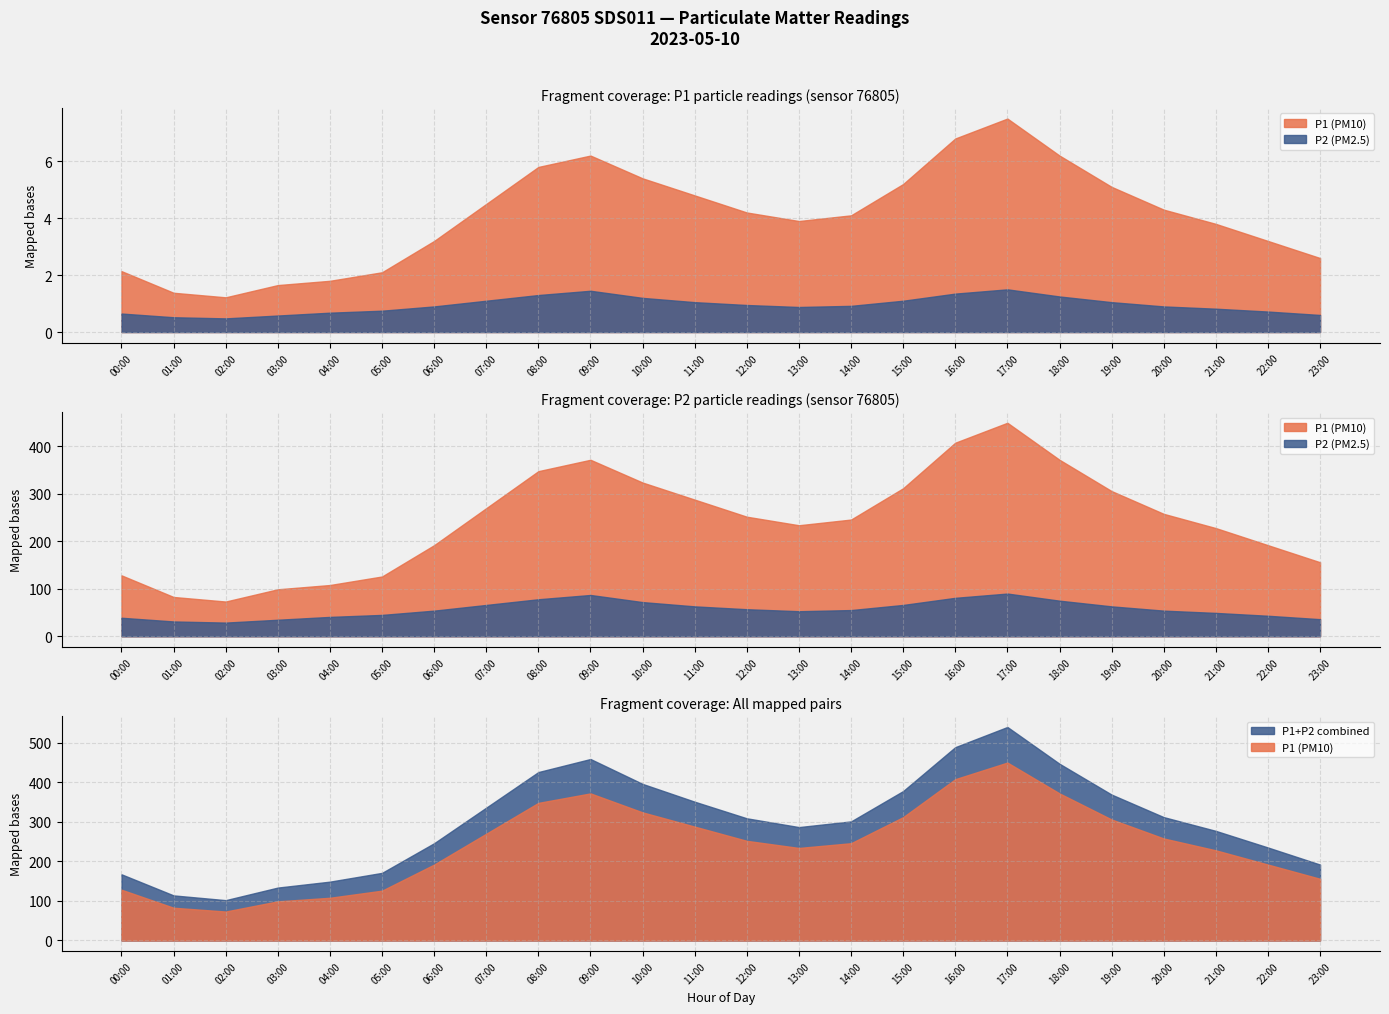

What position from the left is 02:00?

3